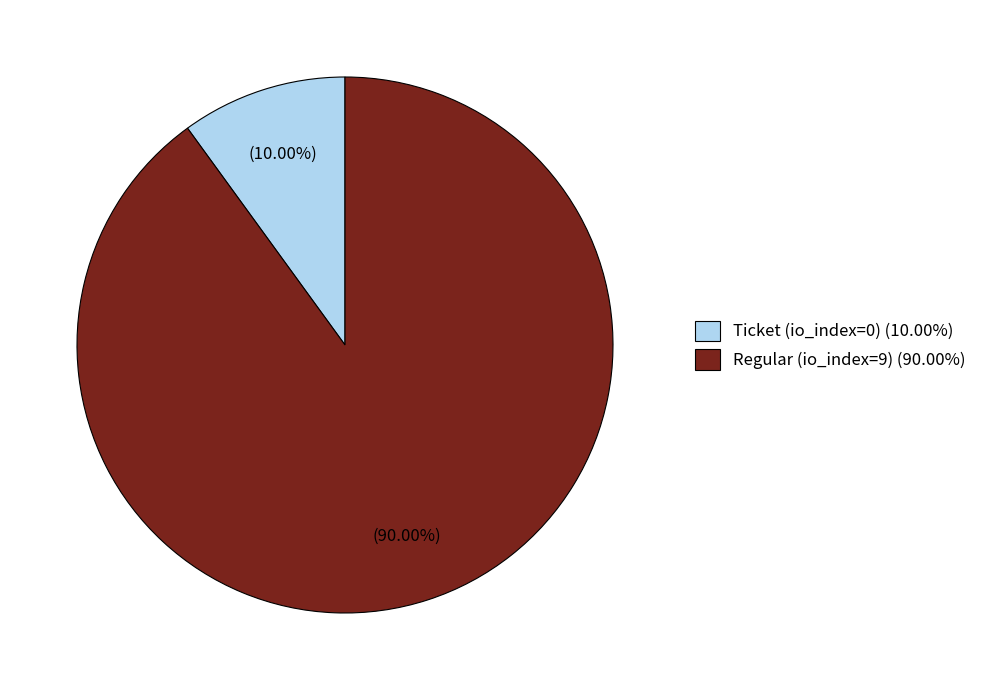

Which category has the smallest portion of the pie?

Ticket (io_index=0)